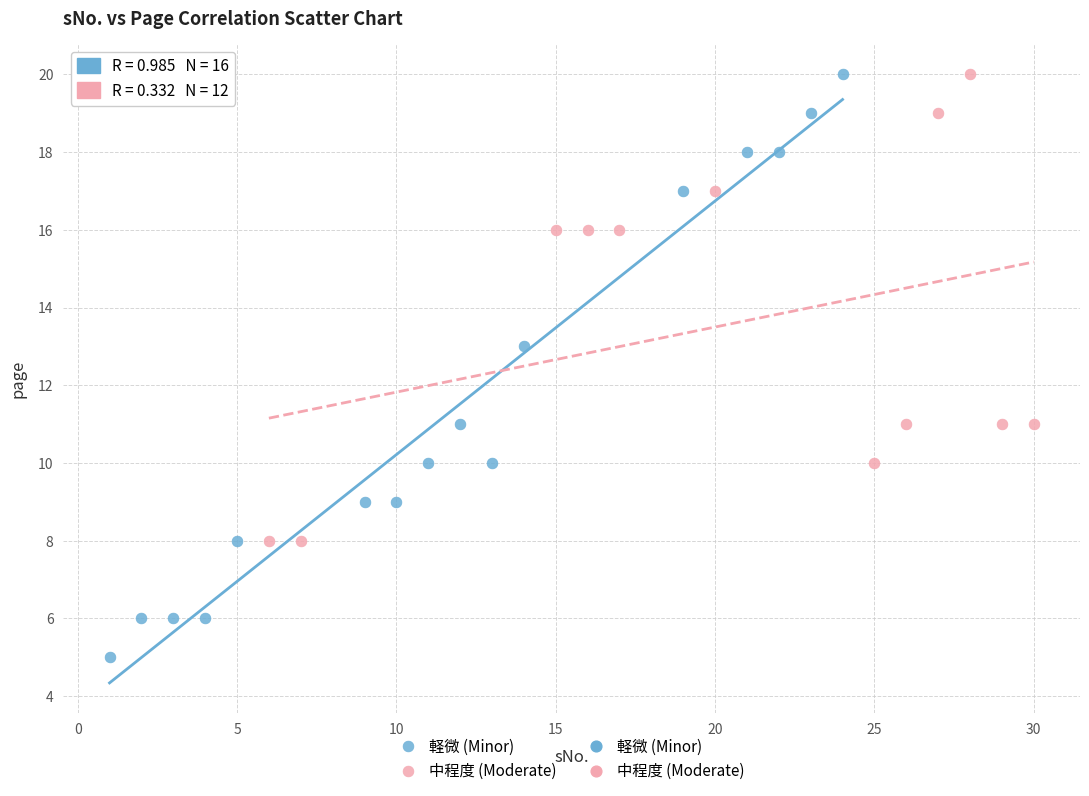

Which series reaches the minimum Y coordinate?

軽微 (Minor)